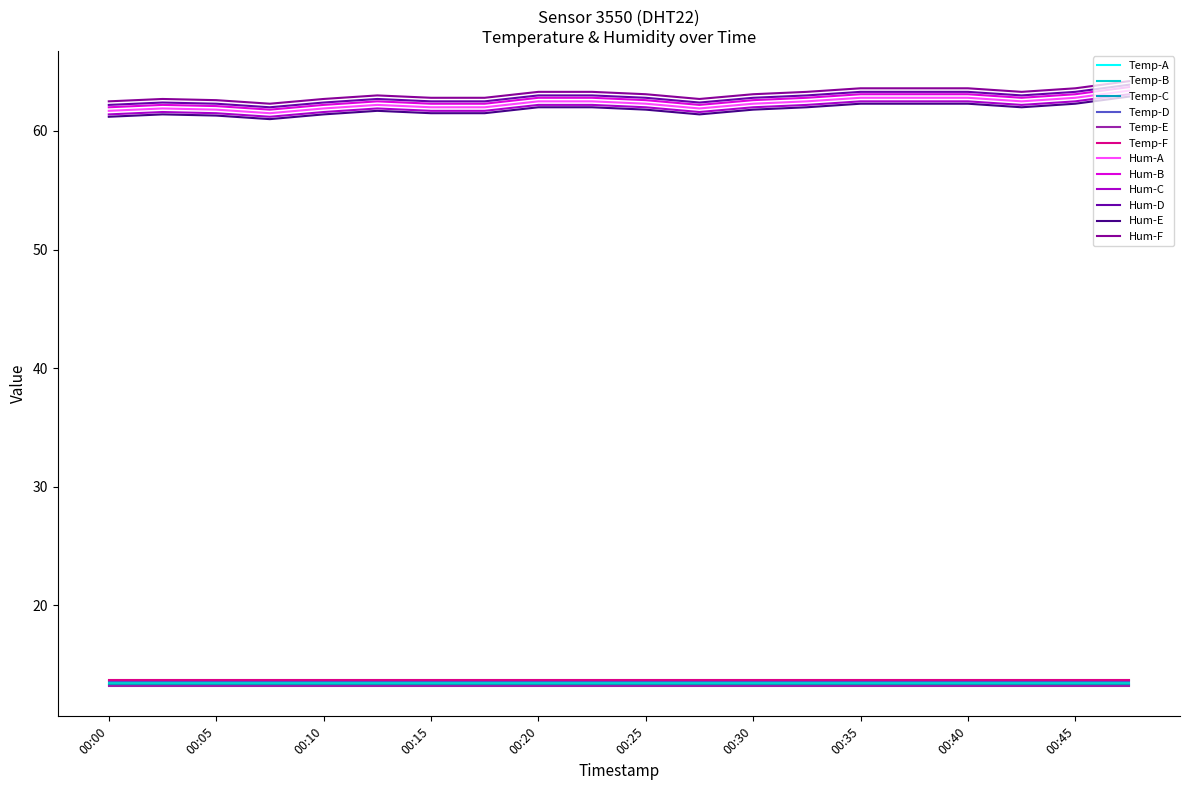

Count the number of data series in this chart.

12